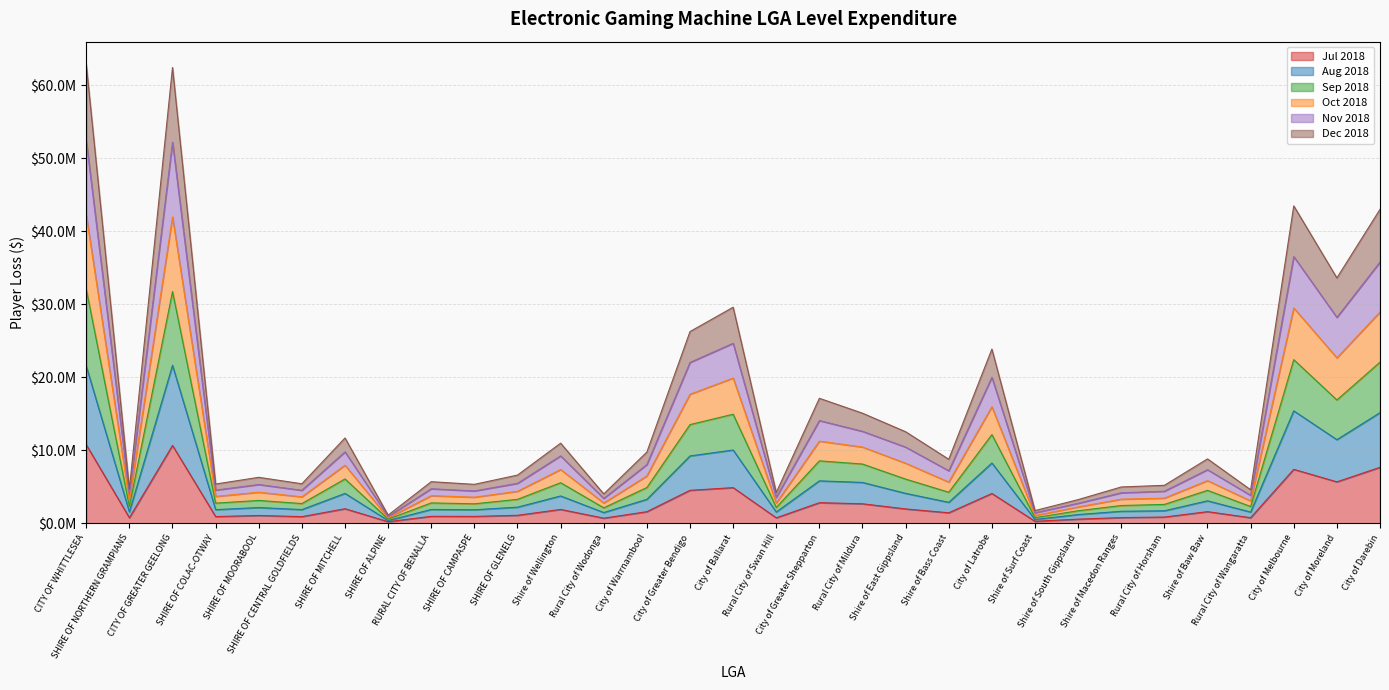

Is the value of Aug 2018 at City of Greater Bendigo greater than the value of Nov 2018 at Rural City of Swan Hill?

Yes